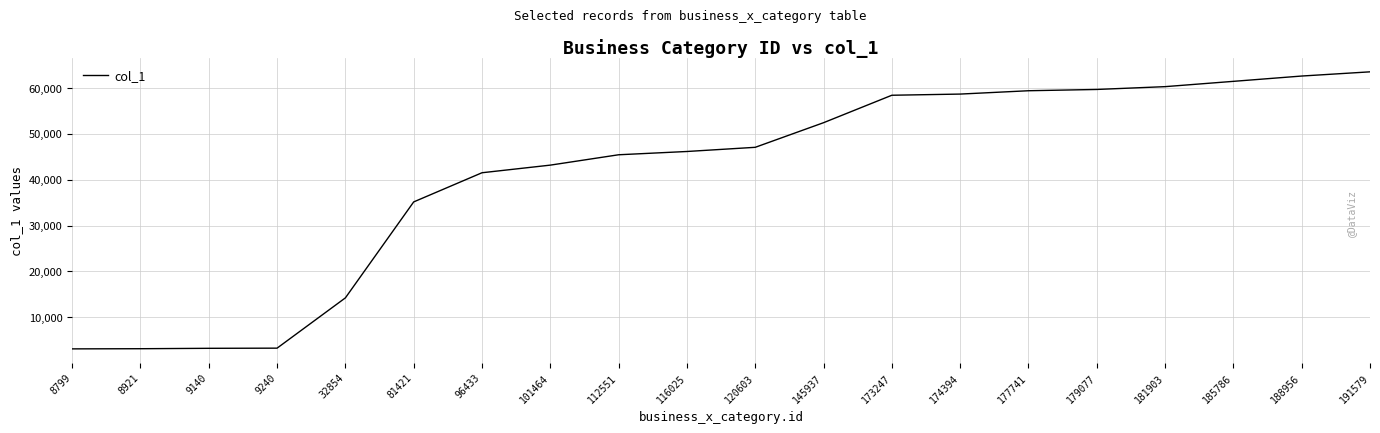

Which has a higher value, 120603 or 9140?

120603